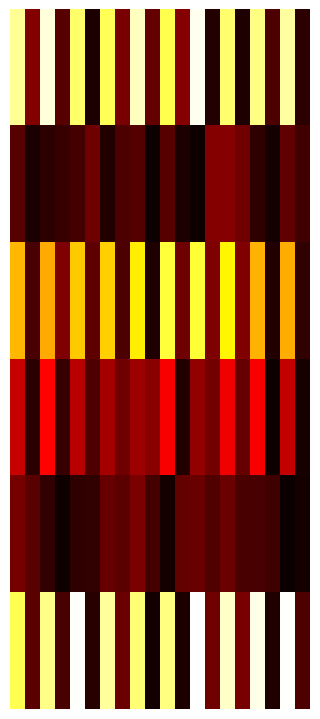

At which category is the sum across all series the highest?

14